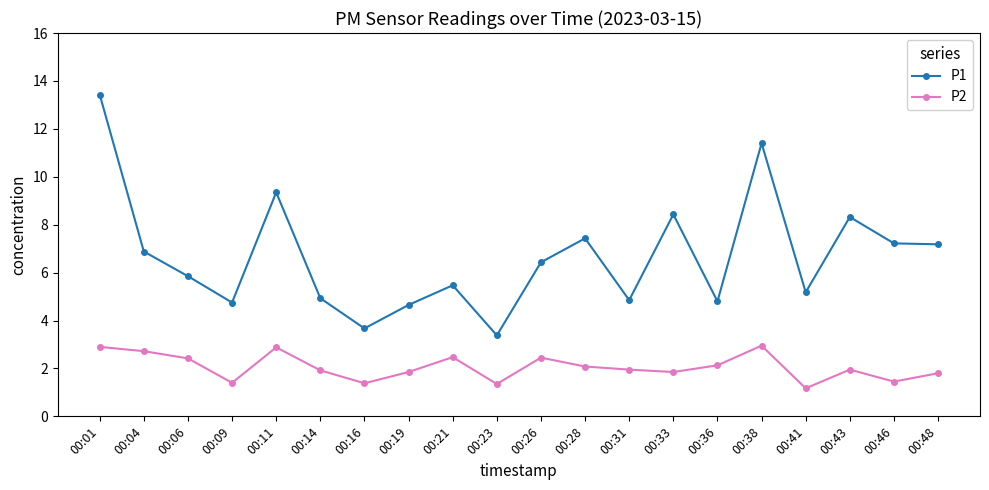

The value of P2 at 00:11 is 0.9. True or false?

False